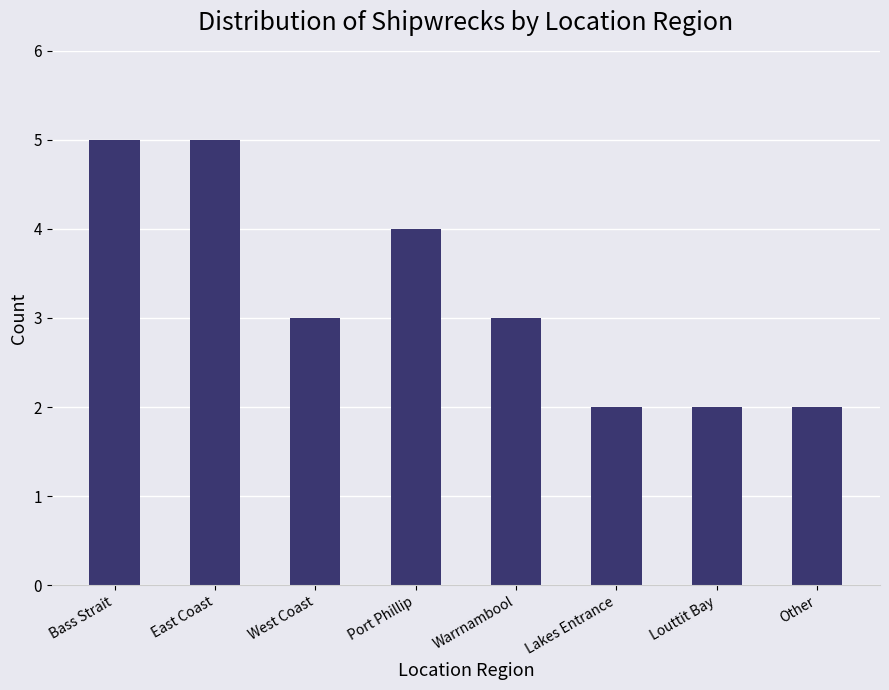

What is the approximate value at Port Phillip?

4